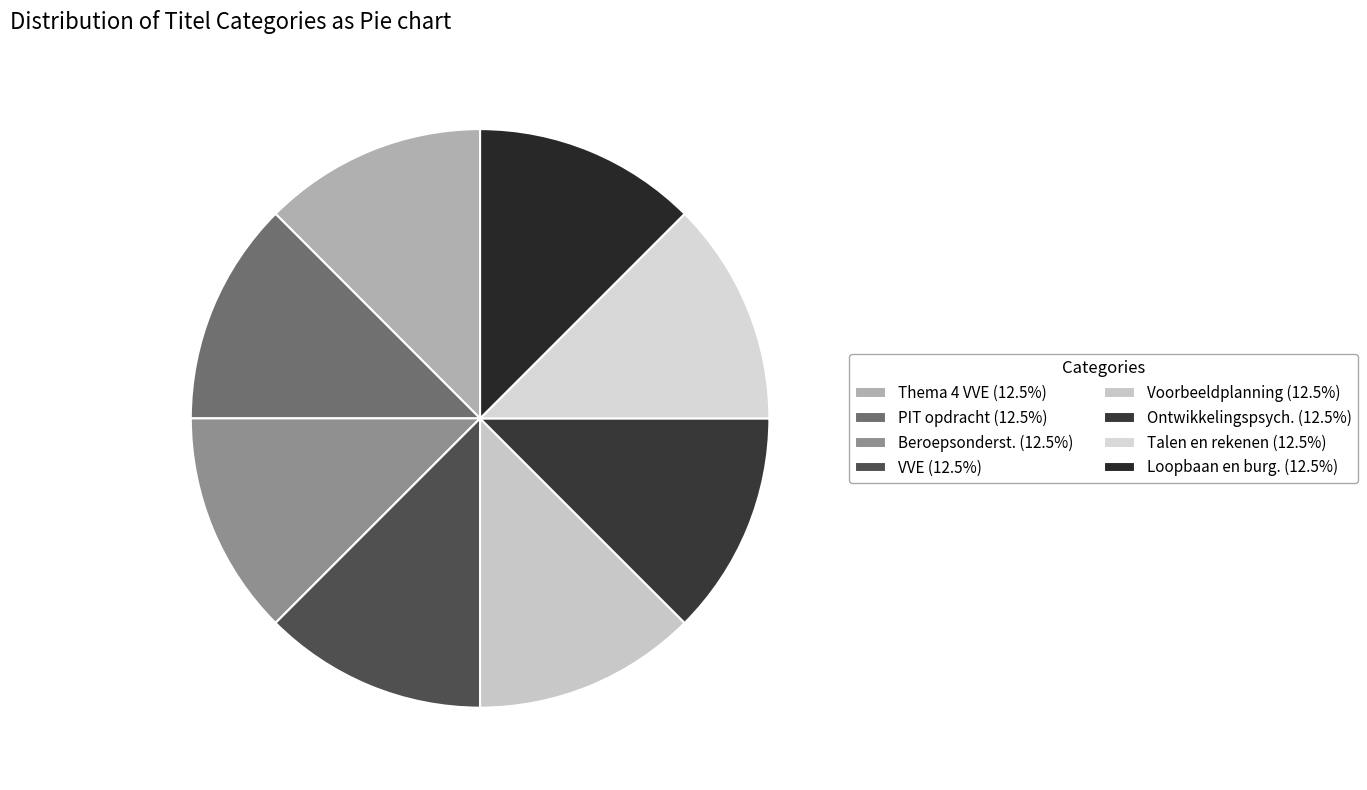

Rank the categories by value from highest to lowest.

Loopbaan en burgerschap, Talen en rekenen, Voorbeeldplanning, Ontwikkelingspsychologie, Voor- en vroegschoolse educatie, Beroepsondersteunende onderwerpen, PIT opdracht, Thema 4: Voor- en vroegschoolse educatie